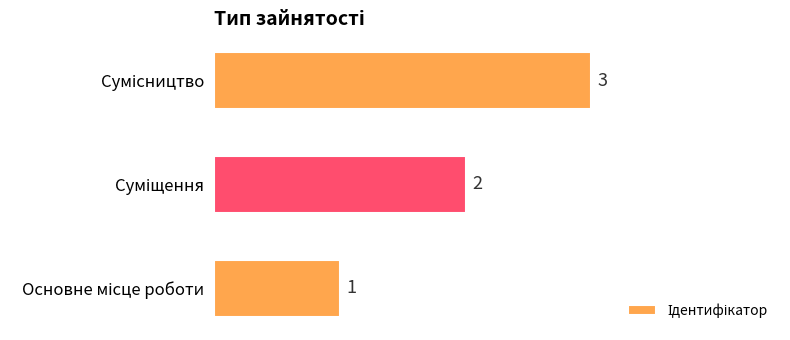

Count the values in the range 1 to 3.

3